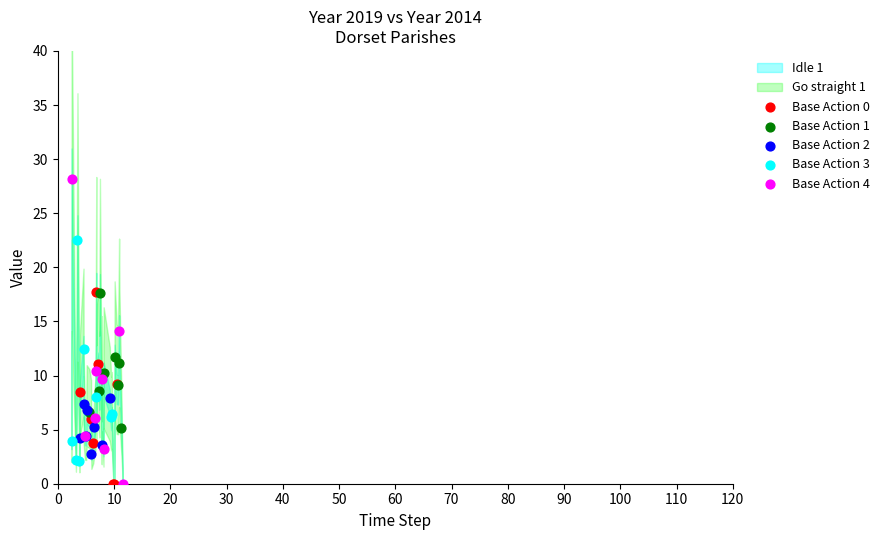

Which series has the widest spread of Y values?

Base Action 4